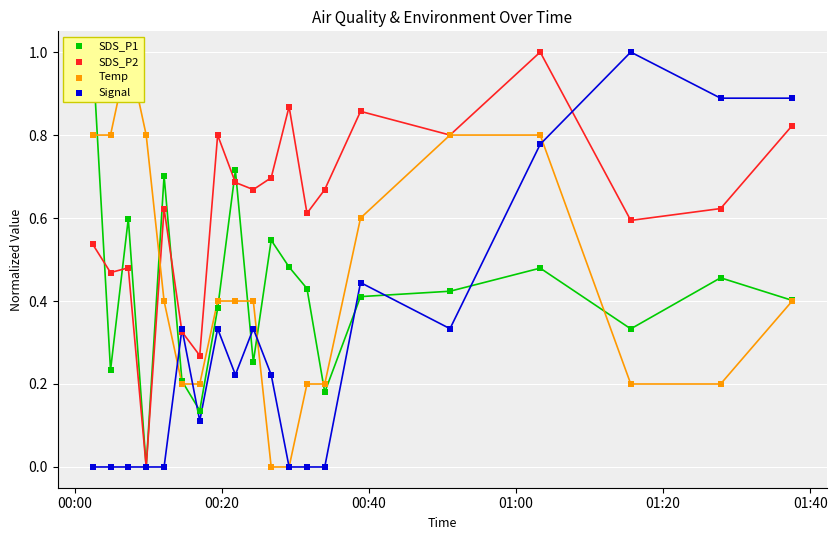

Which series reaches the maximum Y coordinate?

SDS_P1